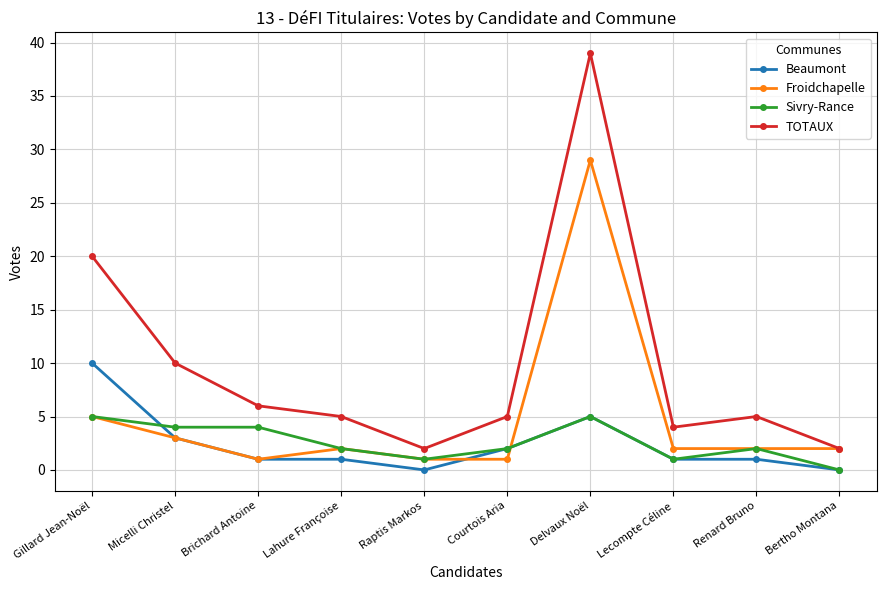

Reading left to right, what are all the values shown in this chart?

Beaumont: 10	3	1	1	0	2	5	1	1	0
Froidchapelle: 5	3	1	2	1	1	29	2	2	2
Sivry-Rance: 5	4	4	2	1	2	5	1	2	0
TOTAUX: 20	10	6	5	2	5	39	4	5	2